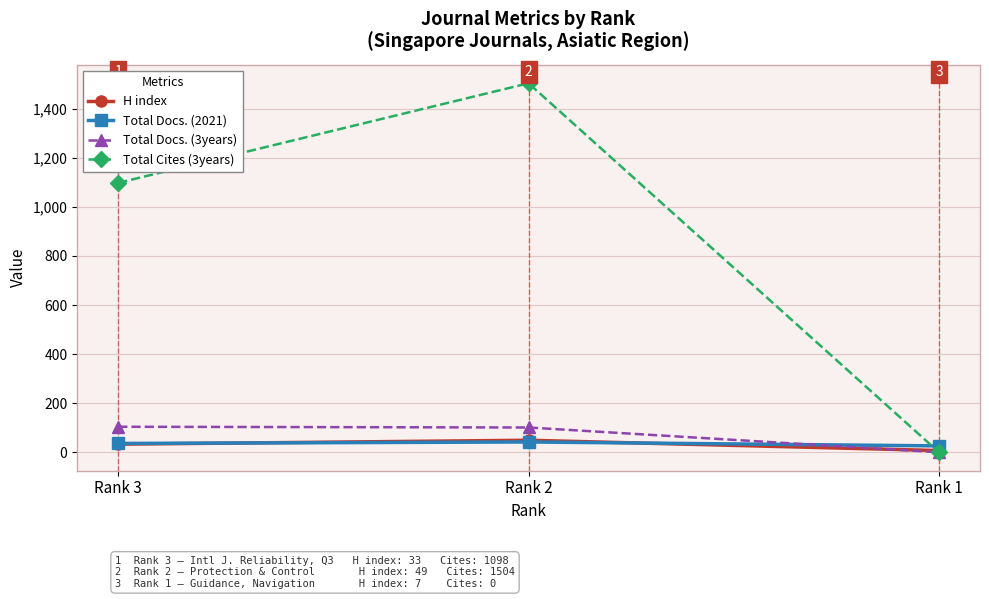

What is the value of the Total Docs. (3years) point at the 1st from the left?

104